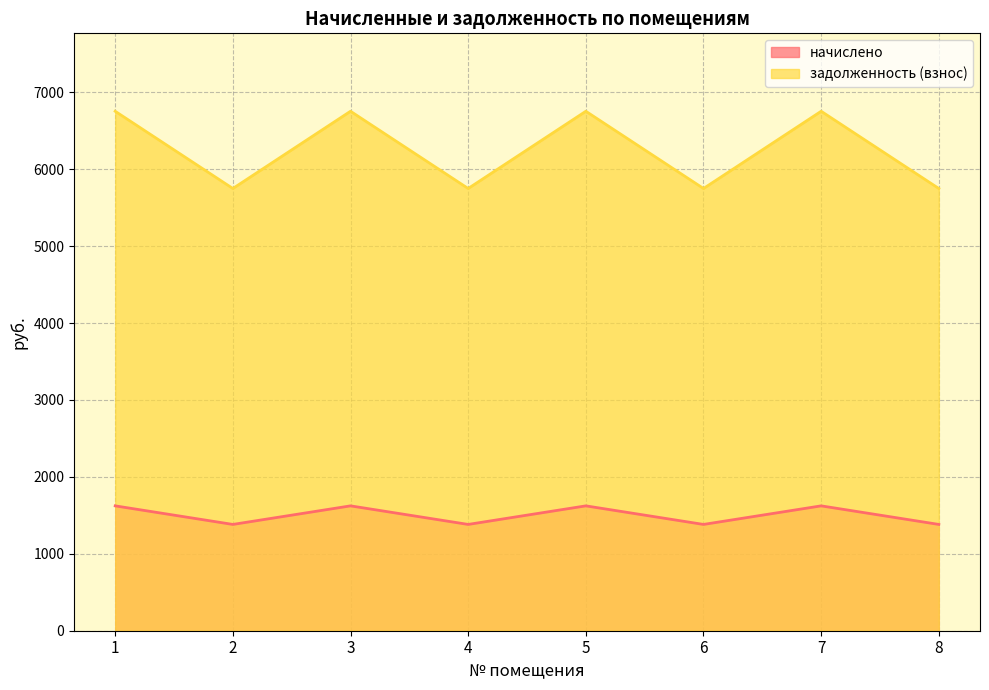

What is the spread (max minus min) of values at 8?

4367.4